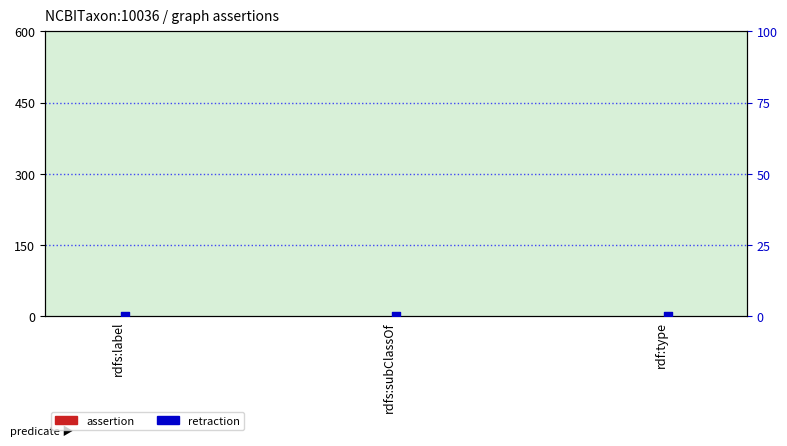

Which series has the largest total across all categories?

assertion